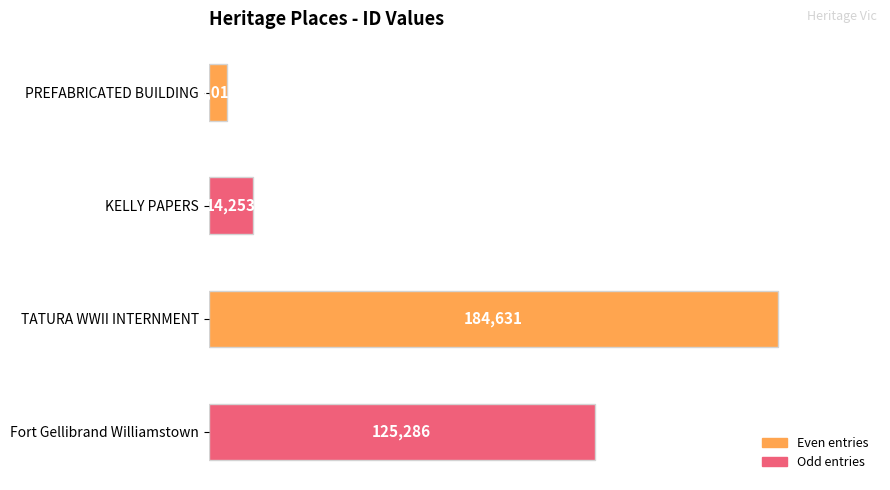

What is the label of the 1st bar from the top?

PREFABRICATED BUILDING